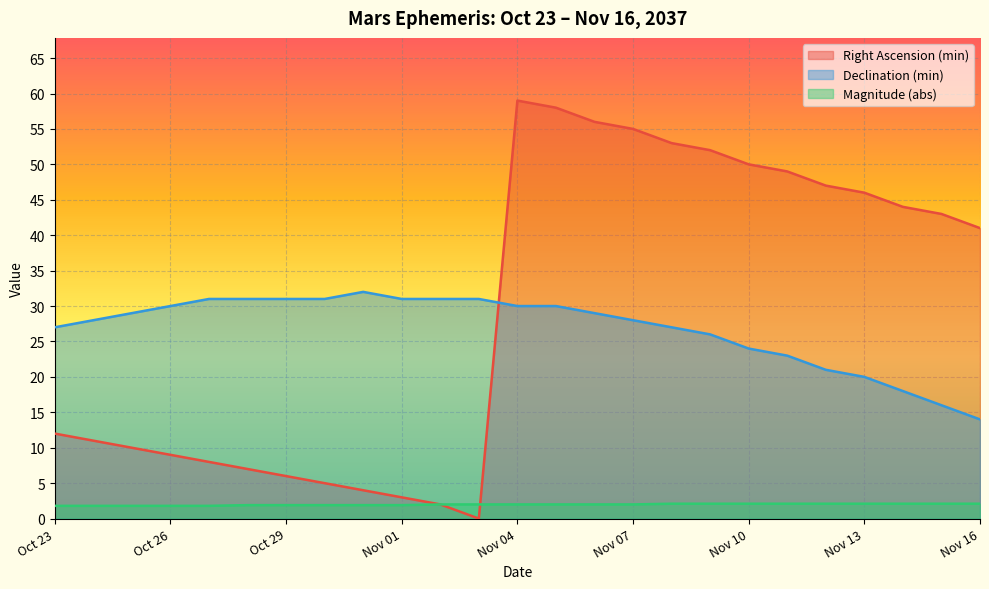

How many lines are shown in the chart?

3